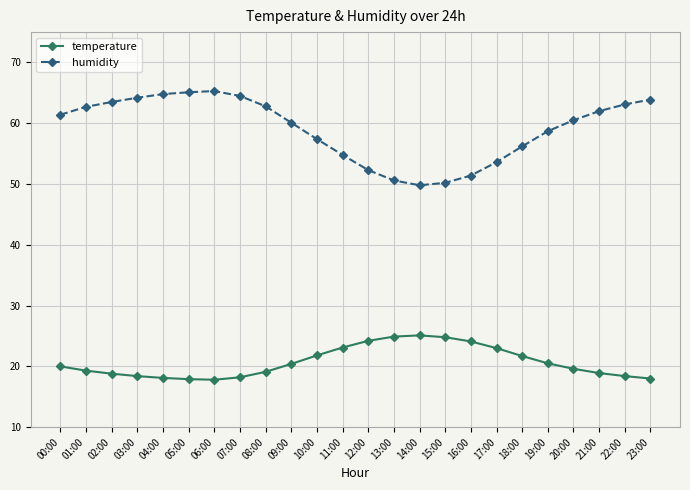

Does the chart have visible grid lines?

Yes